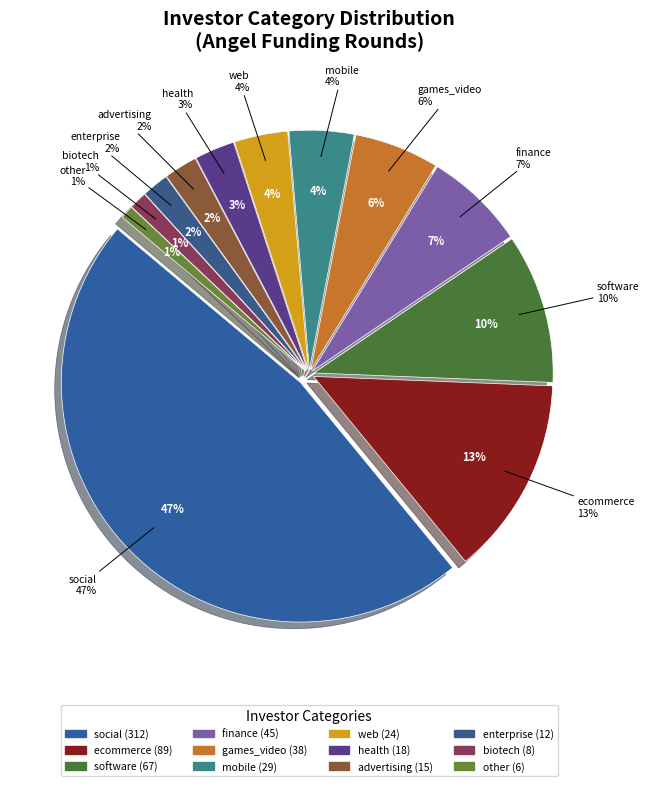

Which category has the biggest portion of the pie?

social